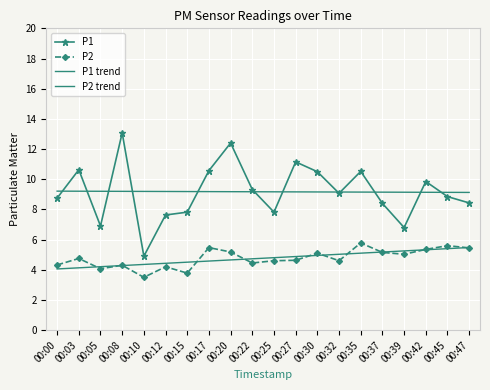

How many lines are shown in the chart?

4